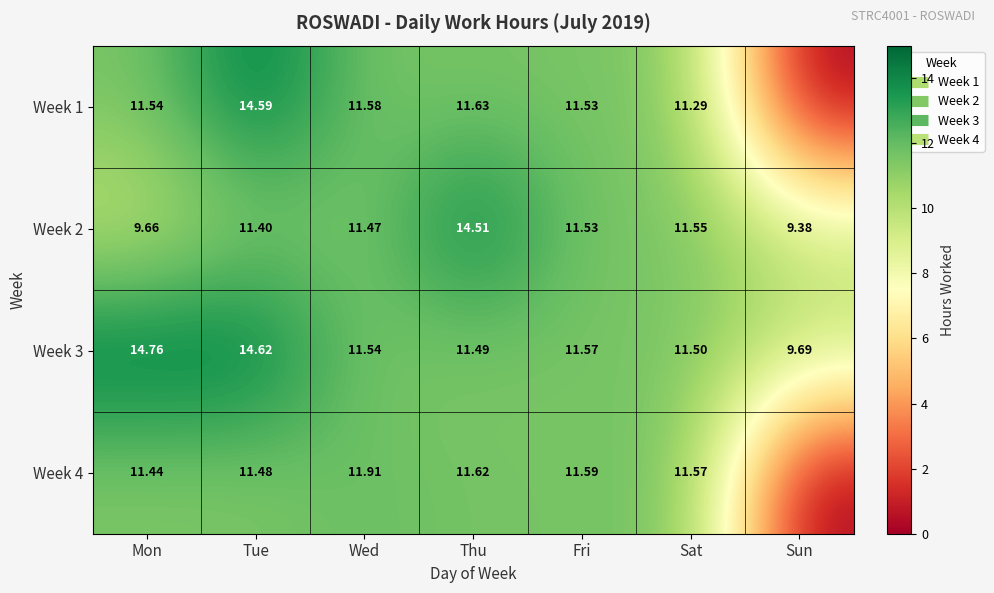

Which category has the highest value in the Week 2 series?

Thu